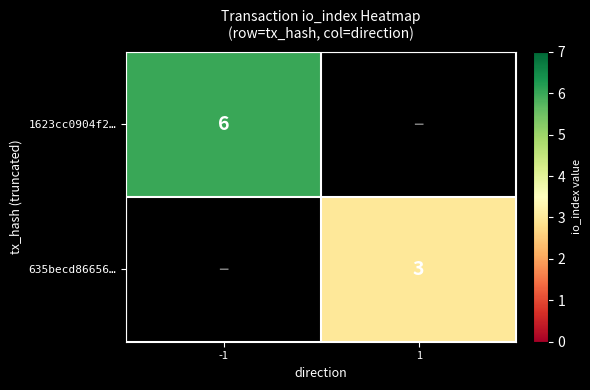

Is it true that 1623cc0904f2… equals 3 at -1?

False